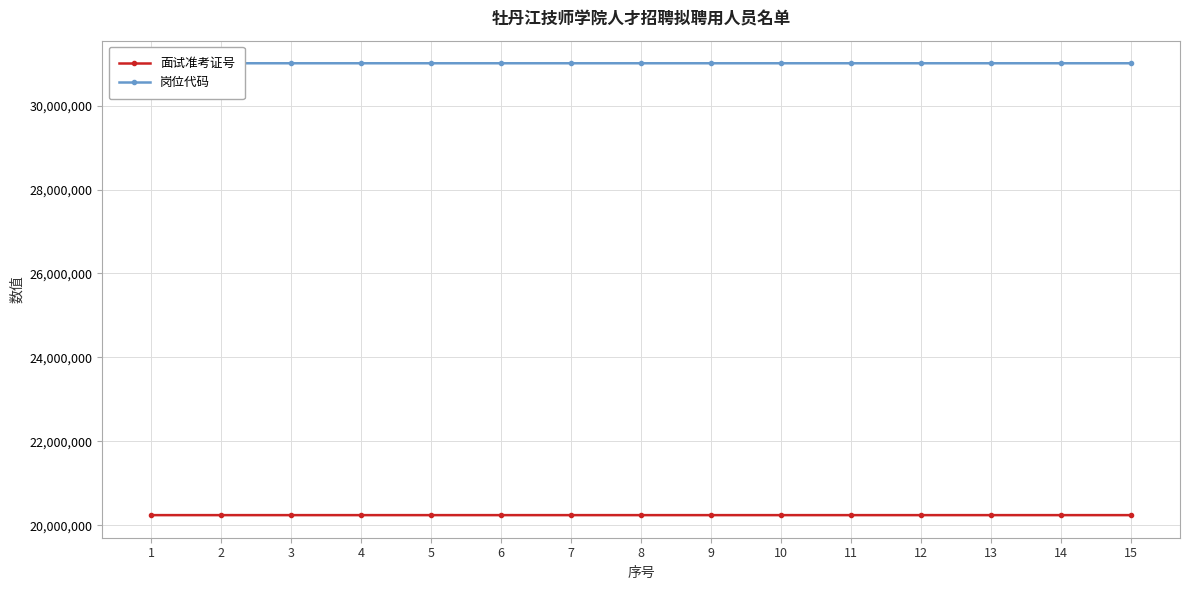

Reading left to right, list all the values displayed in this chart.

面试准考证号: 1=20241602	2=20241503	3=20241604	4=20241510	5=20241607	6=20241608	7=20241616	8=20241512	9=20241520	10=20241521	11=20241504	12=20241507	13=20241619	14=20241622	15=20241513
岗位代码: 1=31010101	2=31010102	3=31010103	4=31010106	5=31010108	6=31010108	7=31010110	8=31010113	9=31010114	10=31010115	11=31010104	12=31010105	13=31010111	14=31010112	15=31010113